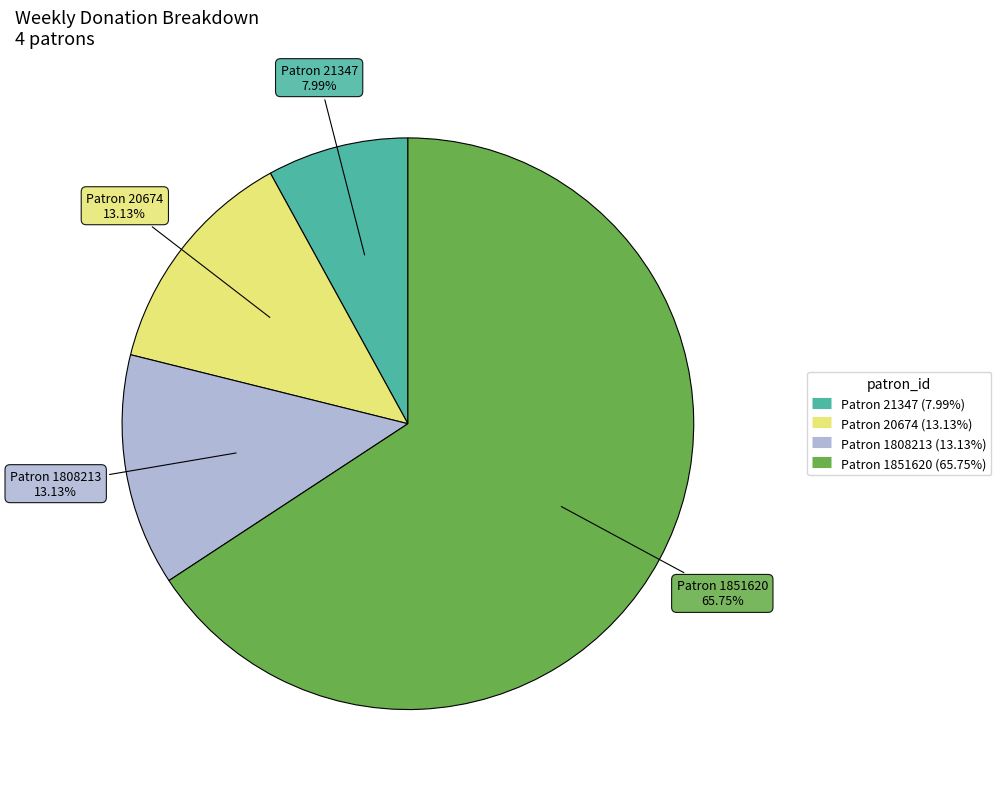

Is there a majority slice in this chart?

Yes